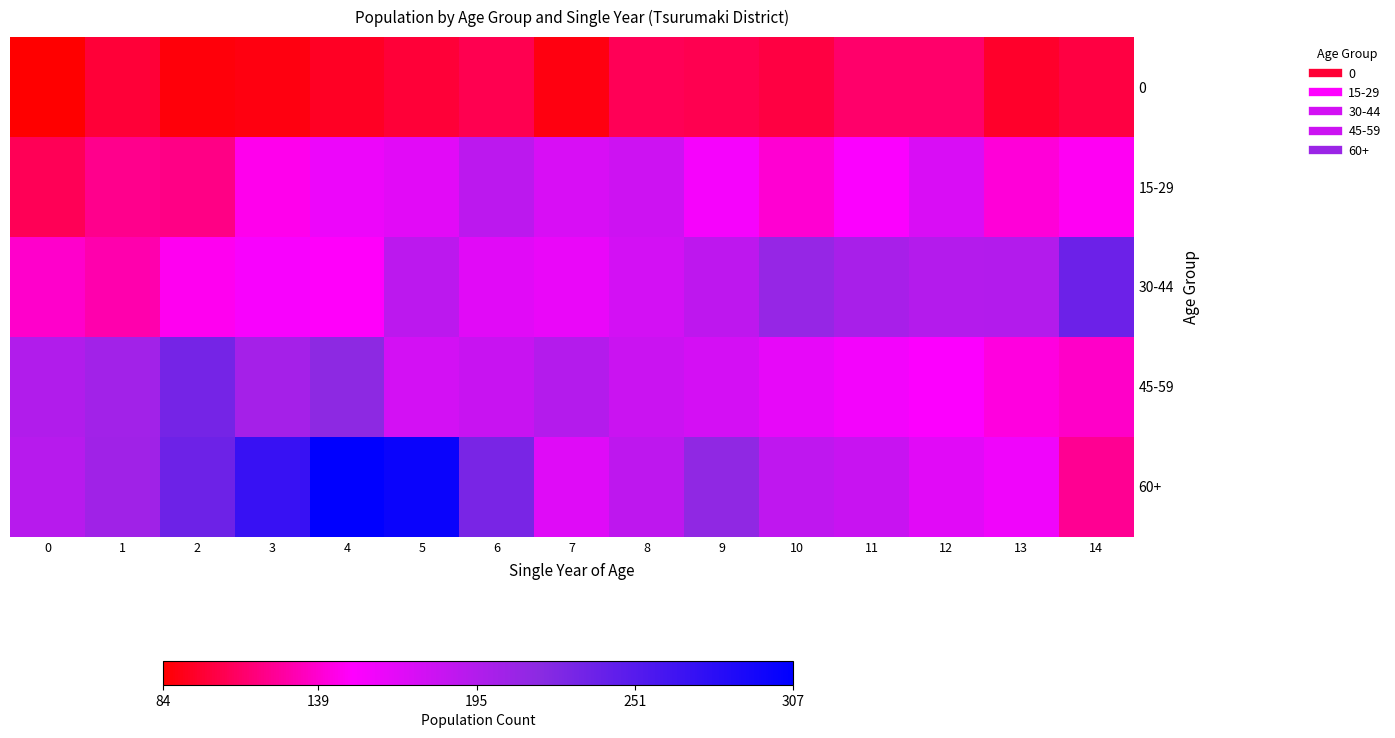

At how many categories does at least one series exceed 260?

3